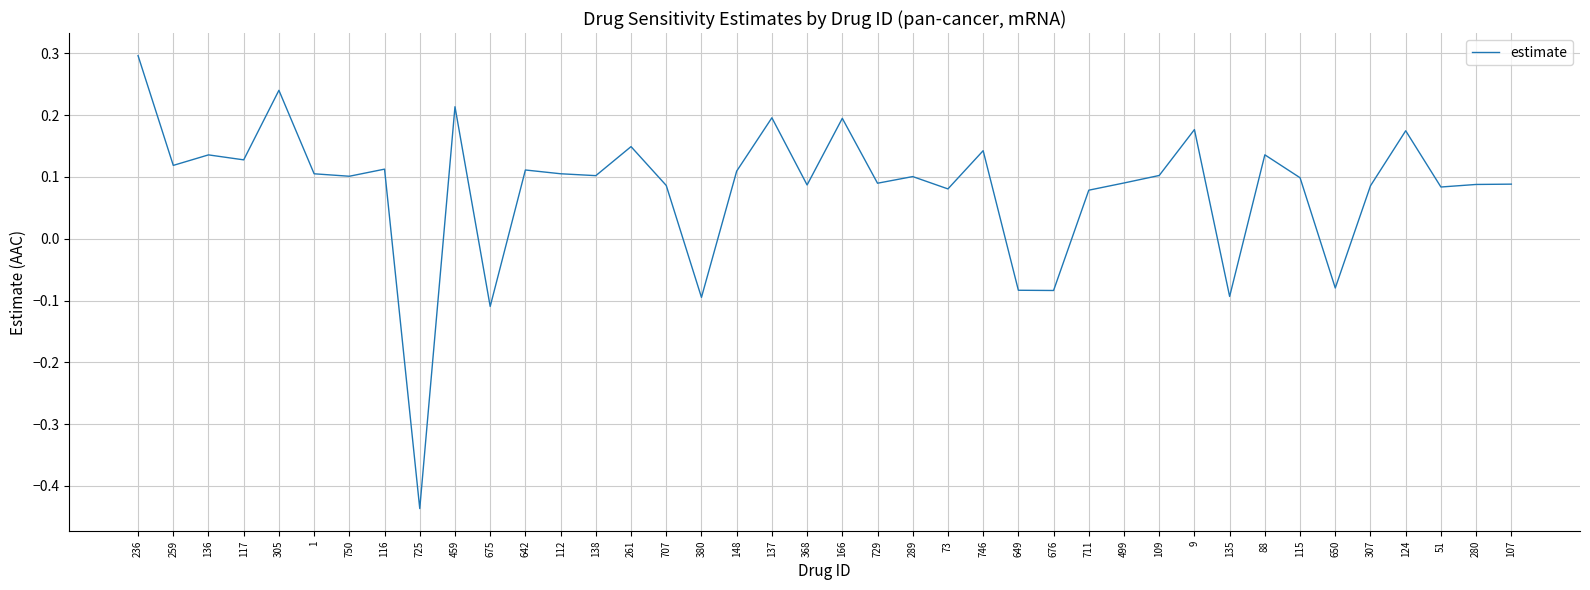

What is the maximum value shown in the chart?

0.3